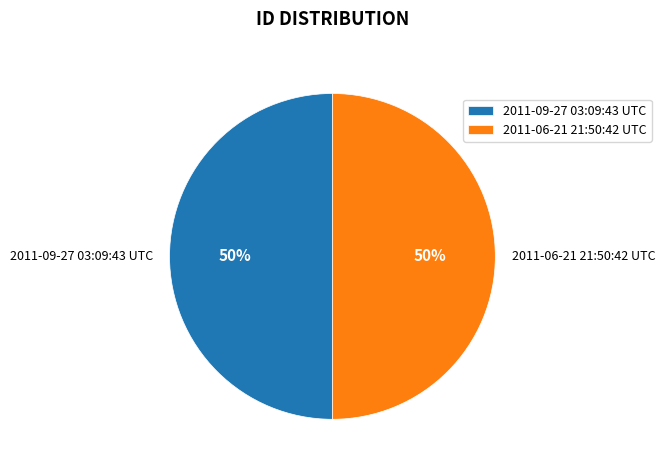

True or false: 2011-09-27 03:09:43 UTC accounts for 63% of the total.

False